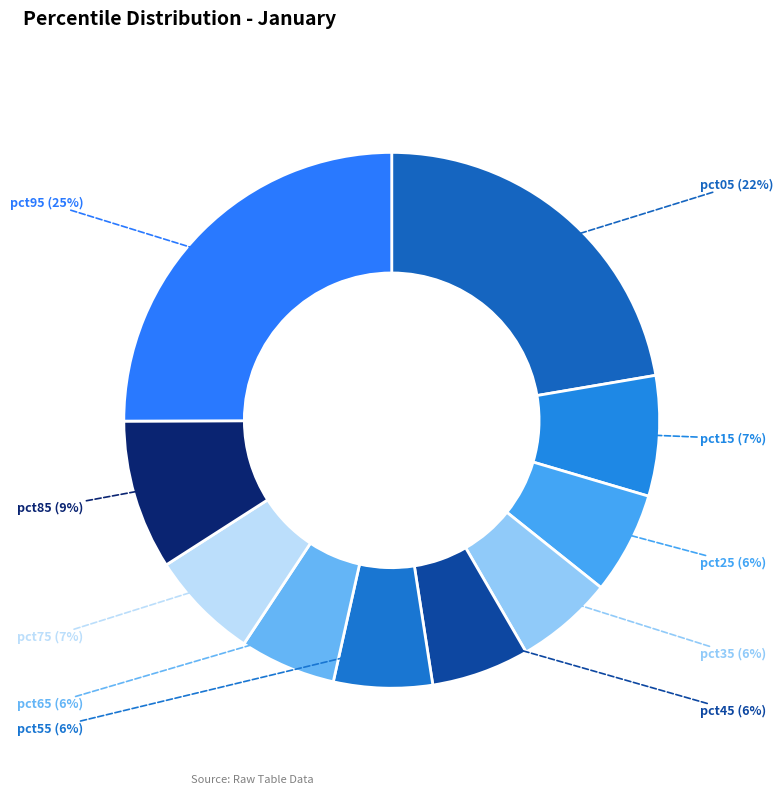

Is it true that pct15 is 7% of the pie?

True